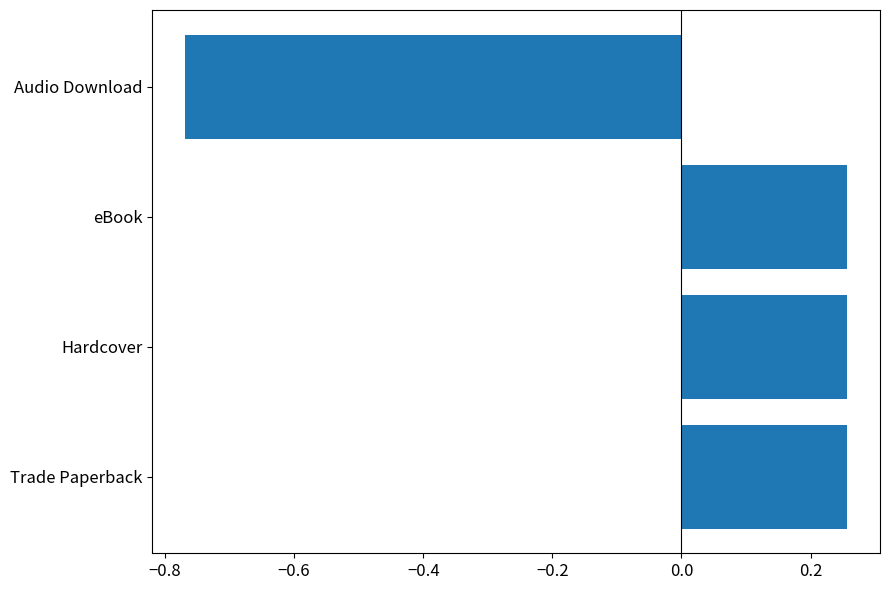

How many series are shown in this chart?

1